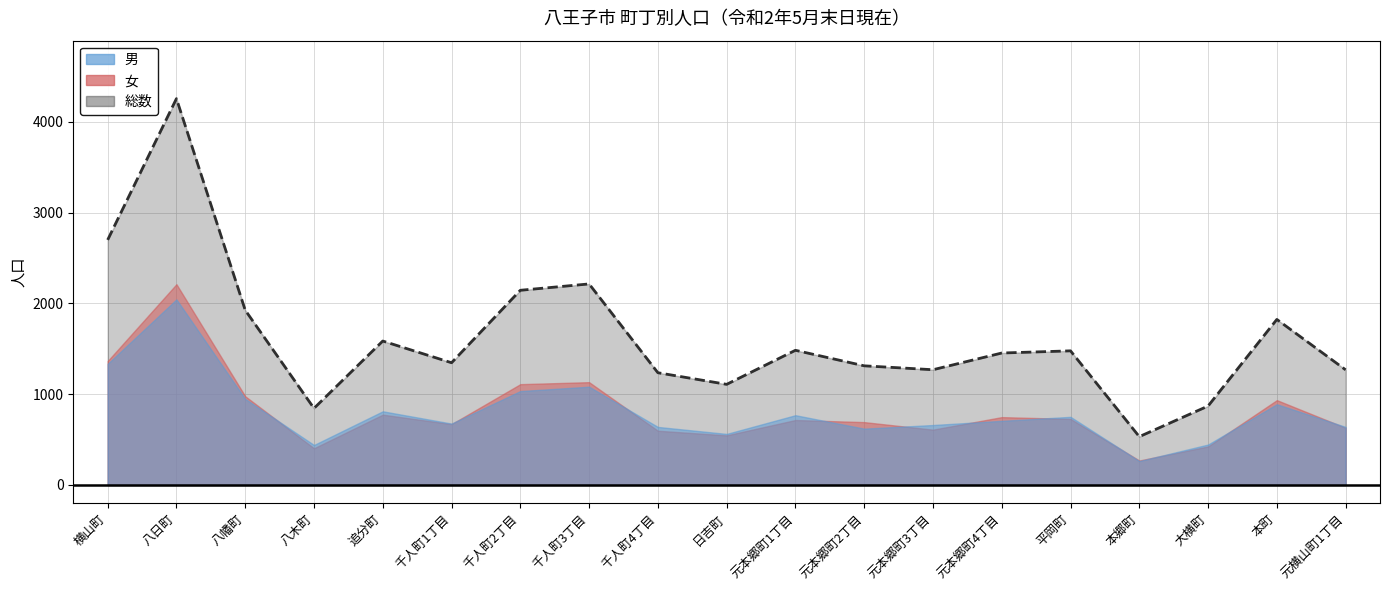

What value does the 女 series have at 元本郷町3丁目, to the nearest 50?

600